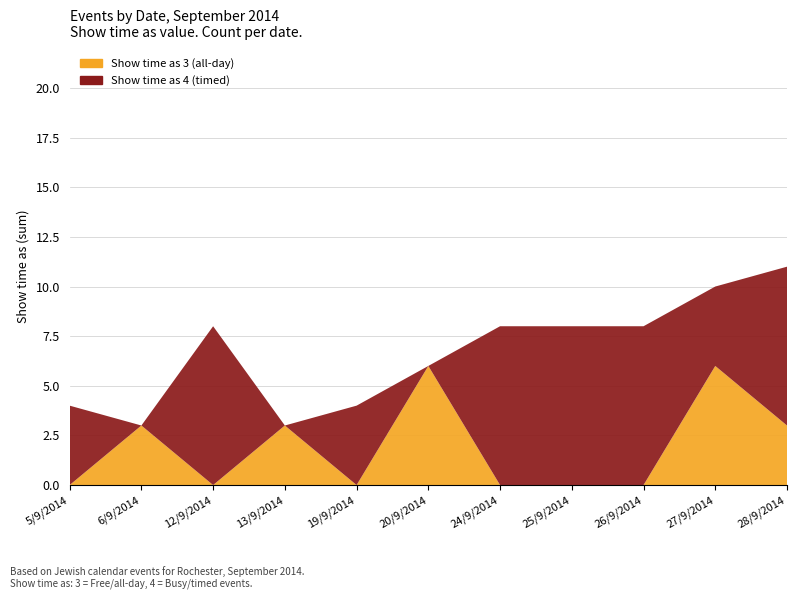

Reading right to left, what are all the values shown in this chart?

Show time as 3: 3	6	0	0	0	6	0	3	0	3	0
Show time as 4: 8	4	8	8	8	0	4	0	8	0	4